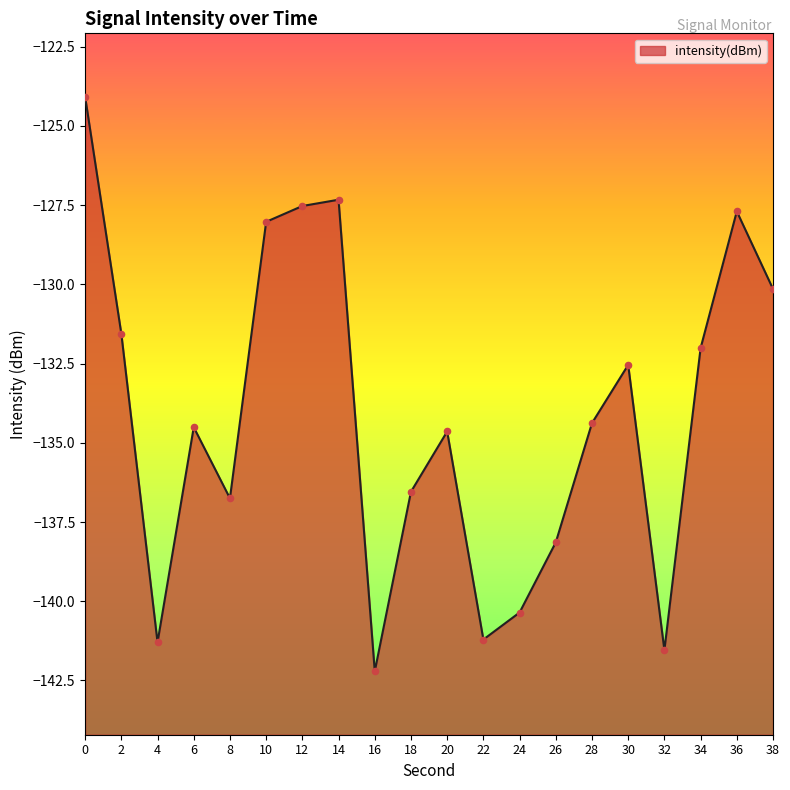

What is the change in value from 18 to 24?

-3.8